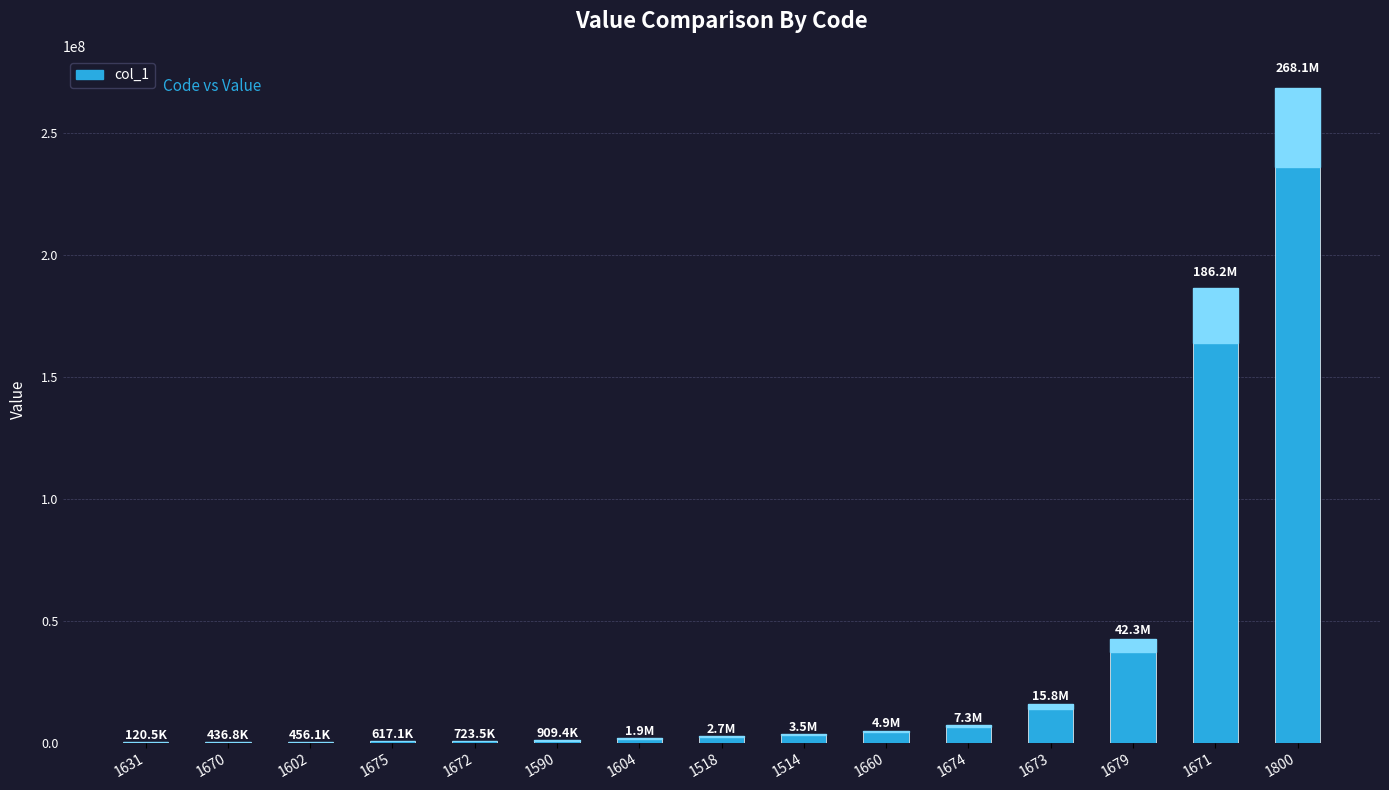

What is the difference between the values at 1674 and 1672?

6536445.0